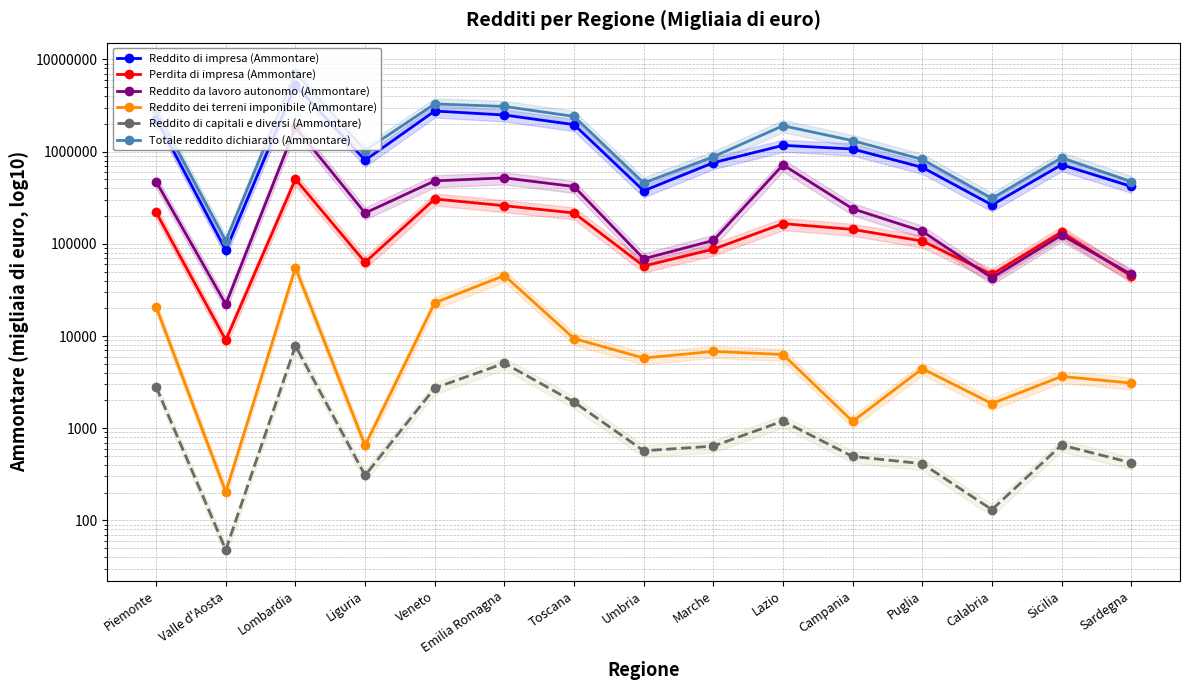

What is the label of the 5th point from the right?

Campania